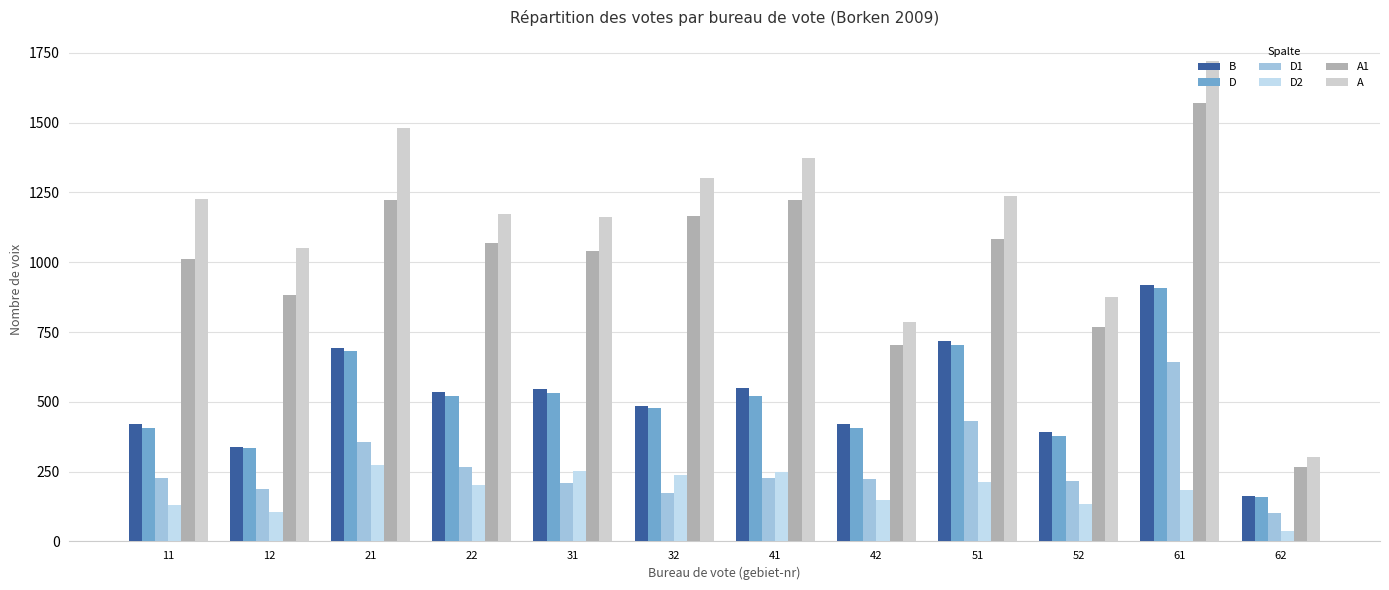

Between 42 and 11, which is larger?

42